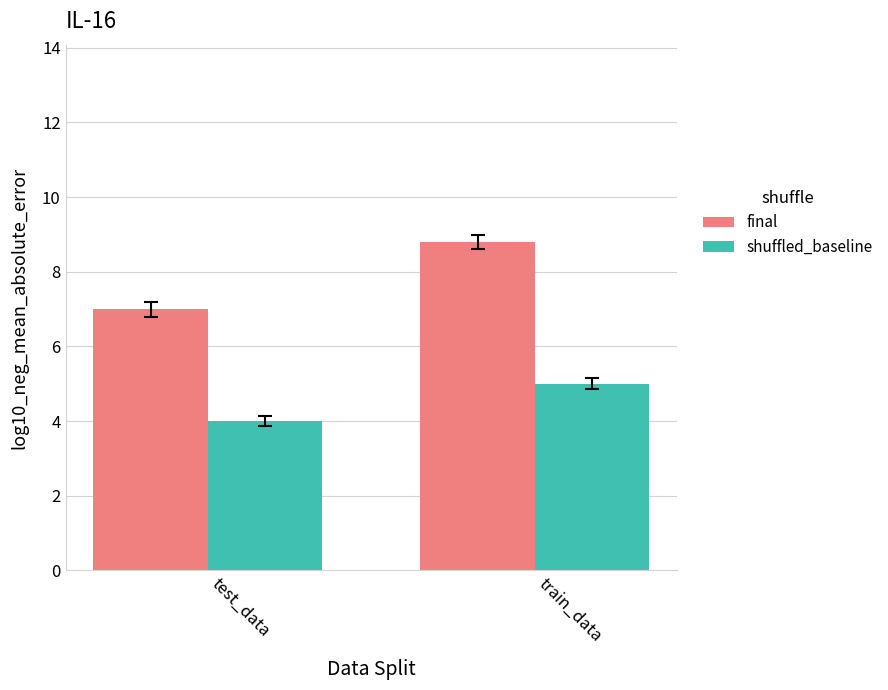

What is the sum of the shuffled_baseline values at train_data and test_data?

9.0